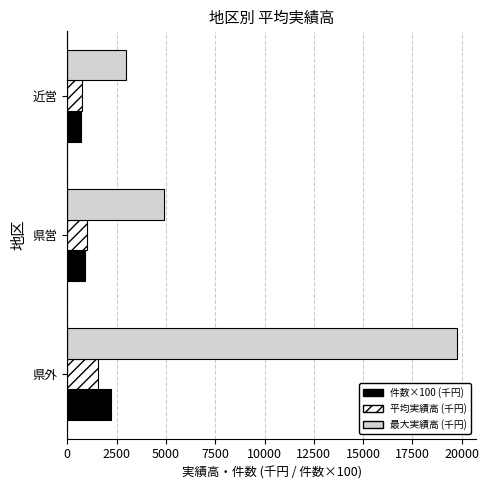

Where is 最大実績高 (千円) nearest to the value 11343?

県営